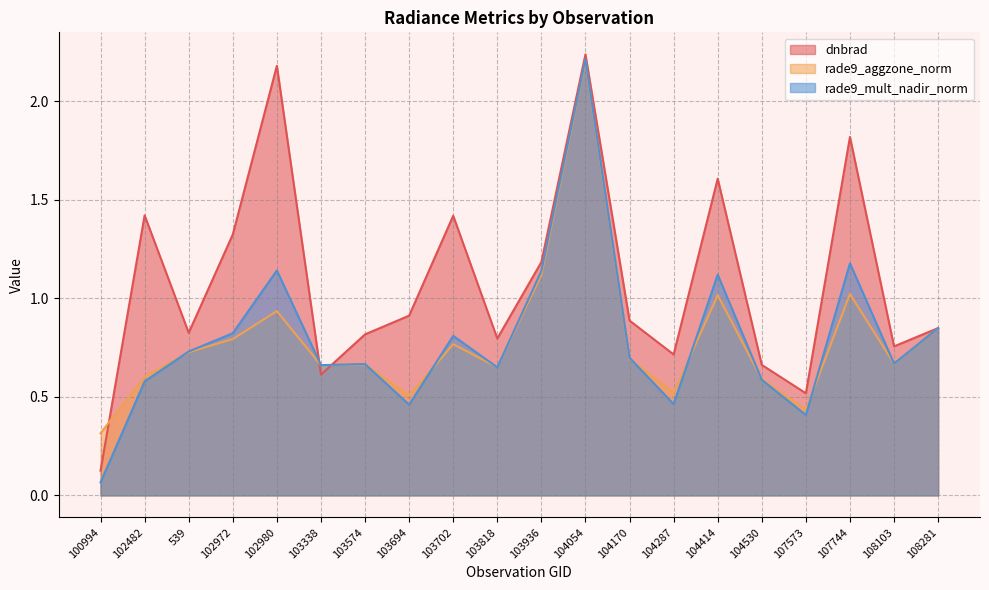

Between 102482 and 102972, which series saw the biggest shift?

rade9_mult_nadir_norm